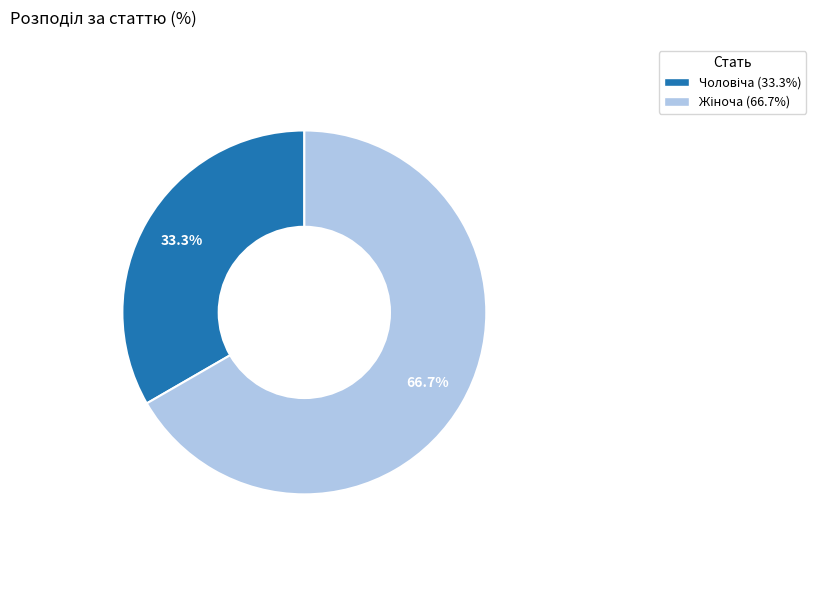

Does any single category account for the majority?

Yes